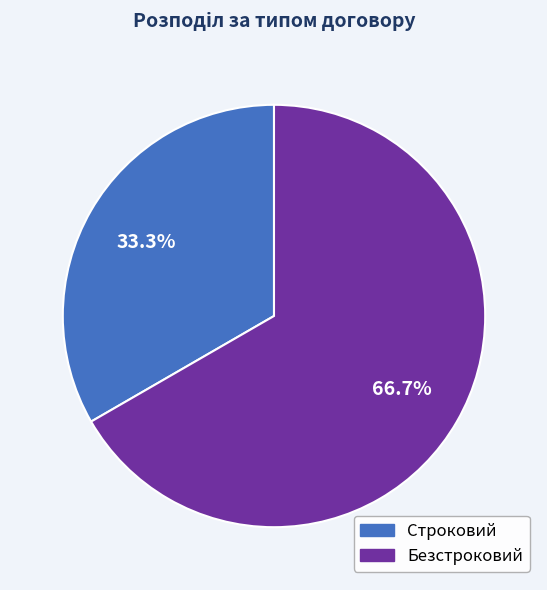

To the nearest percent, what percentage of the pie is Безстроковий?

67%